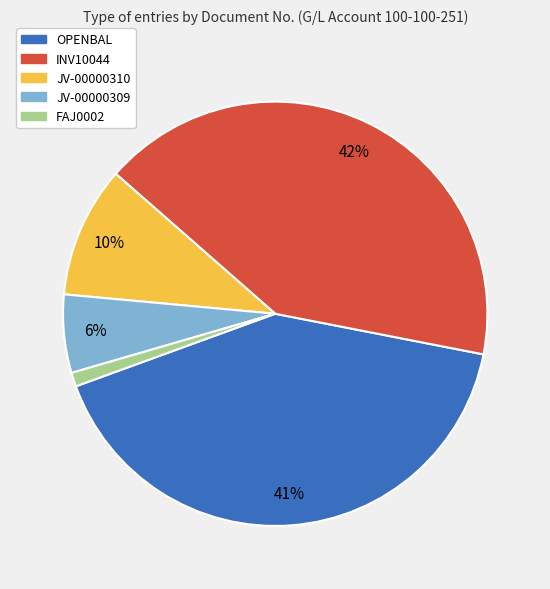

Is there any slice that represents more than half of the pie?

No